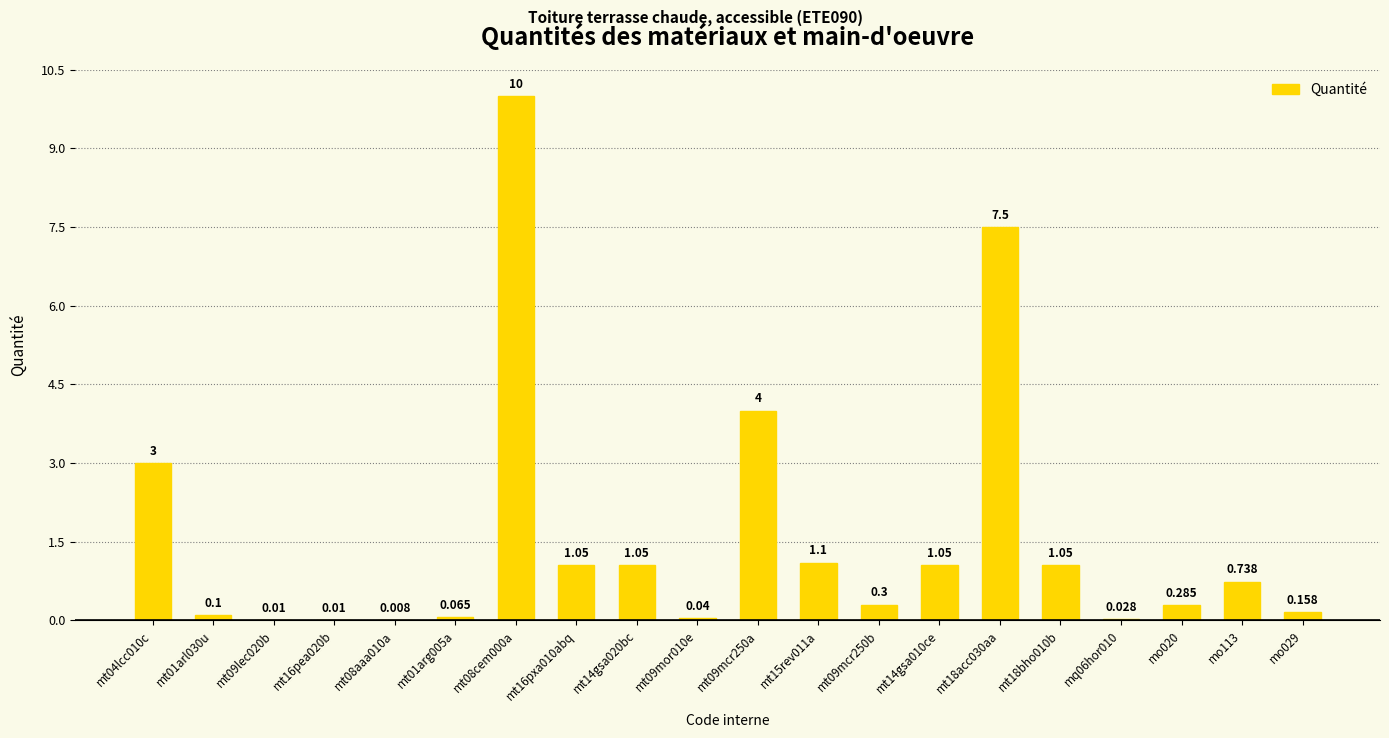

What is the difference between the values at mq06hor010 and mt16pxa010abq?

1.0